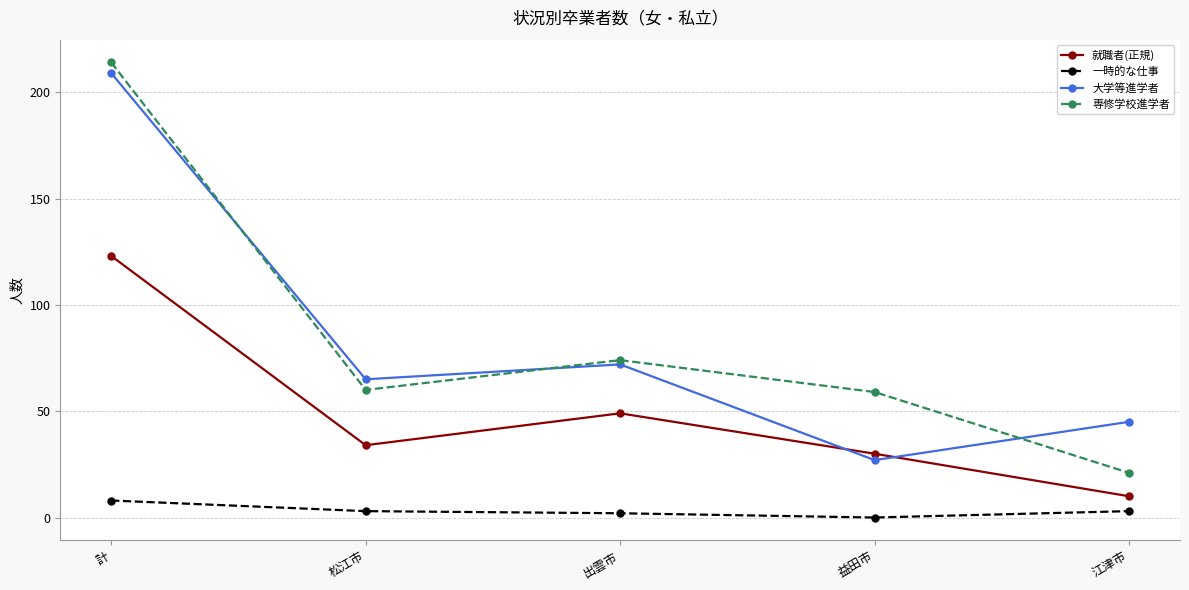

What is the maximum value for 就職者(正規)?

123